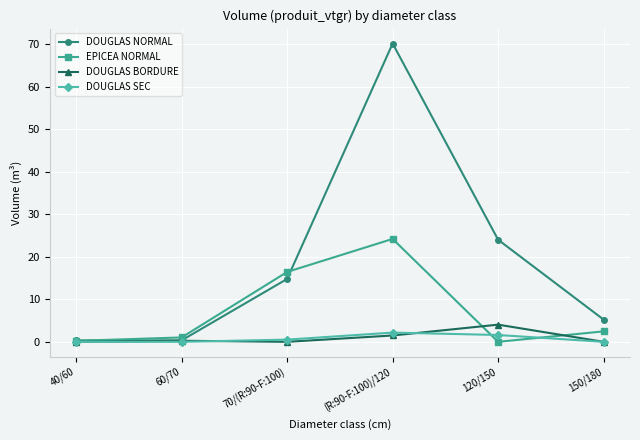

At which category does the chart reach its peak across all series?

(R:90-F:100)/120